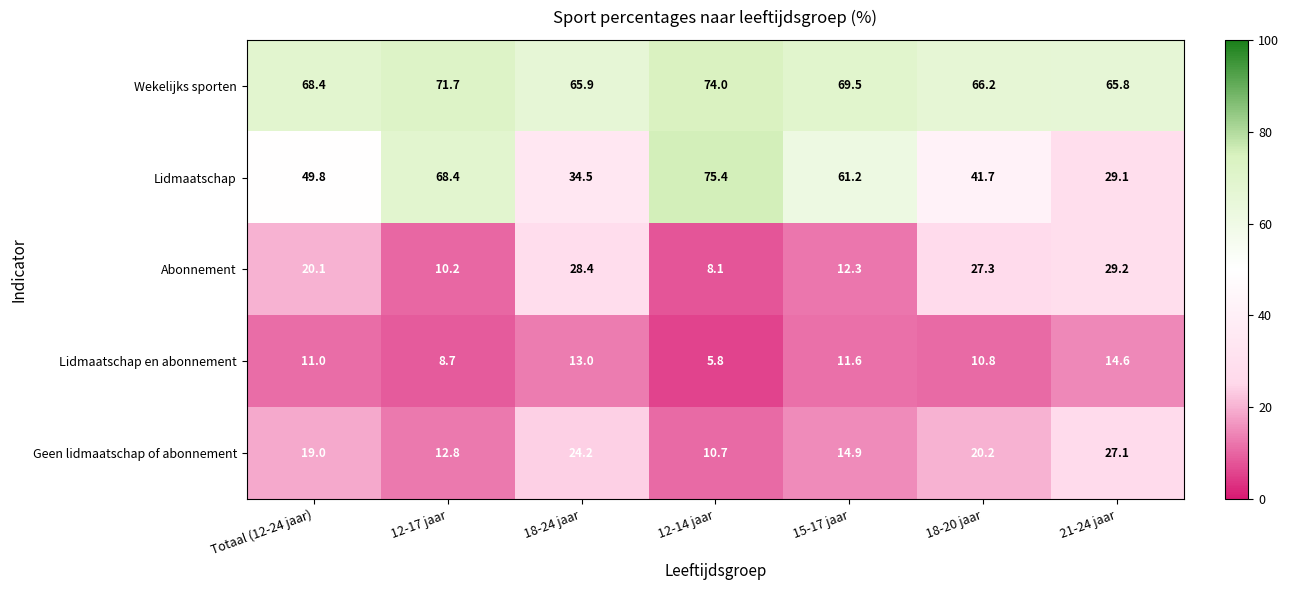

The Geen lidmaatschap of abonnement series shows 10.7 at 12-14 jaar. True or false?

True